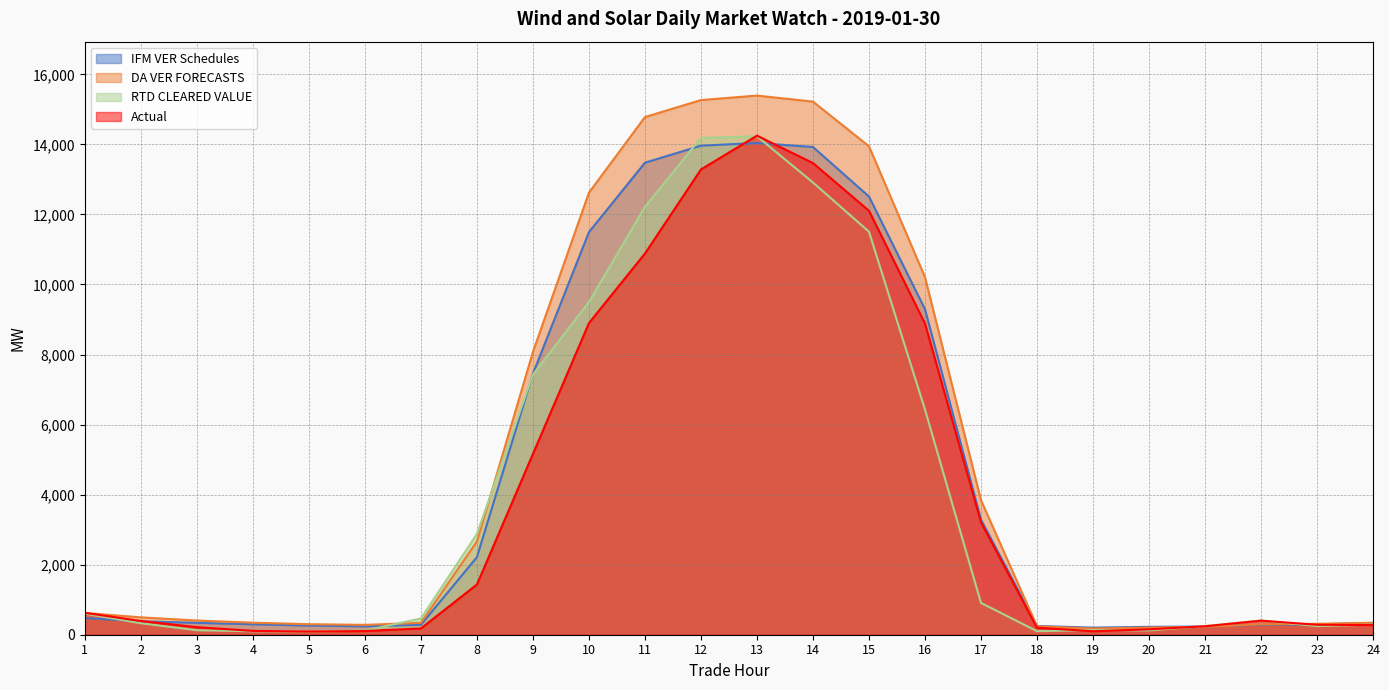

What is the average value of the Actual series?

3956.5